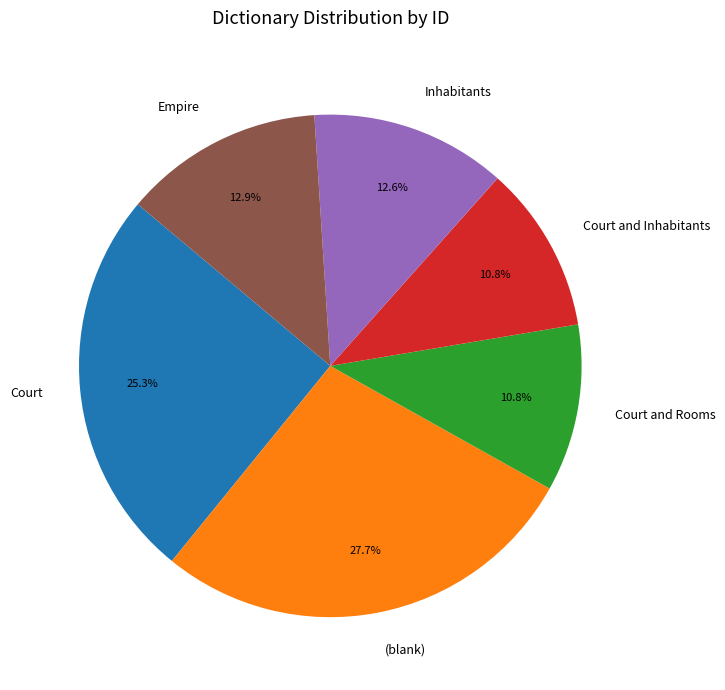

How much of the chart is everything except Empire?

87.1%